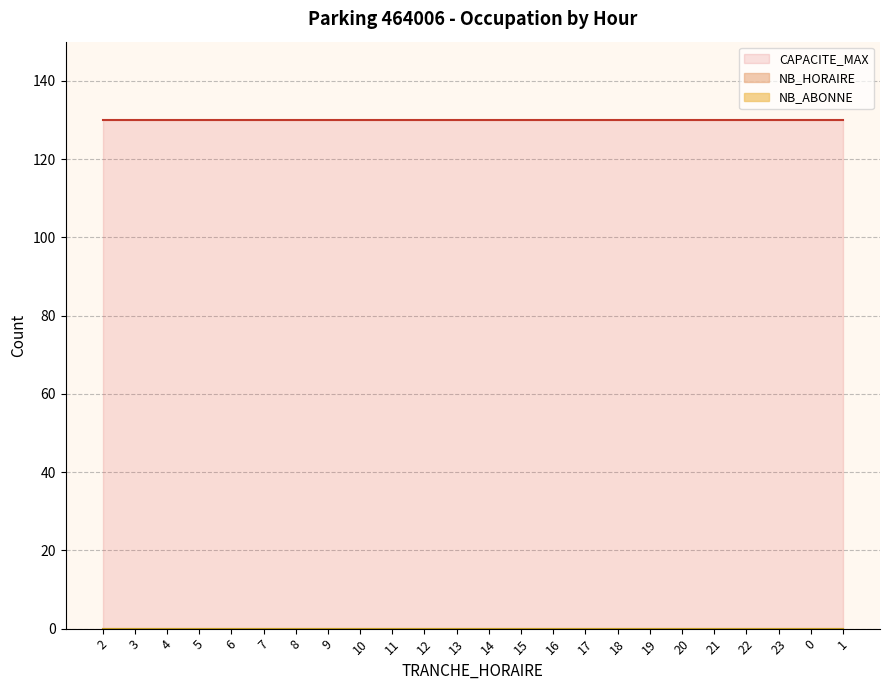

How many data points in TRANCHE_HORAIRE are less than 12?

12